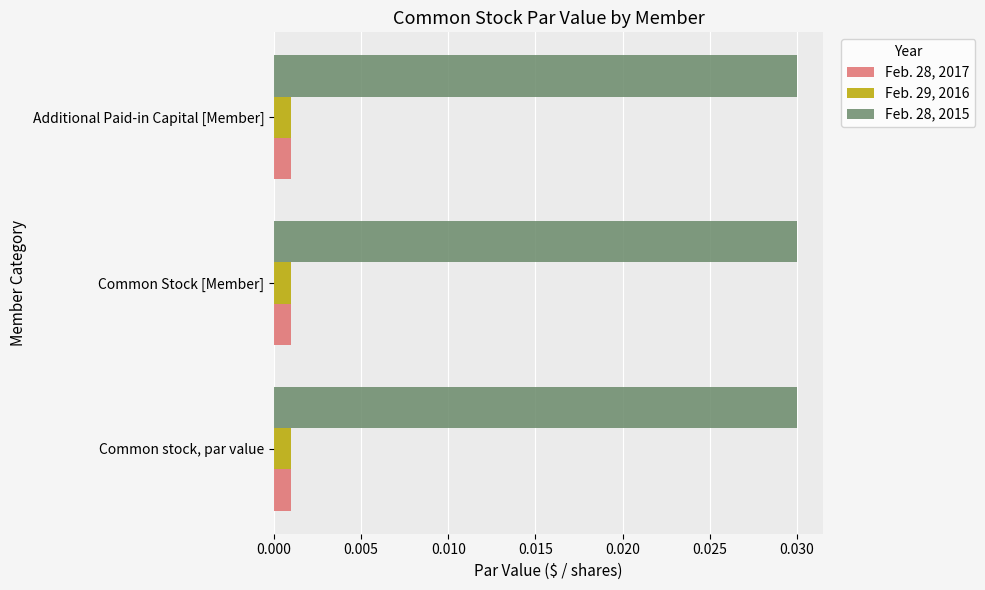

Which series has the largest total across all categories?

Feb. 28, 2015